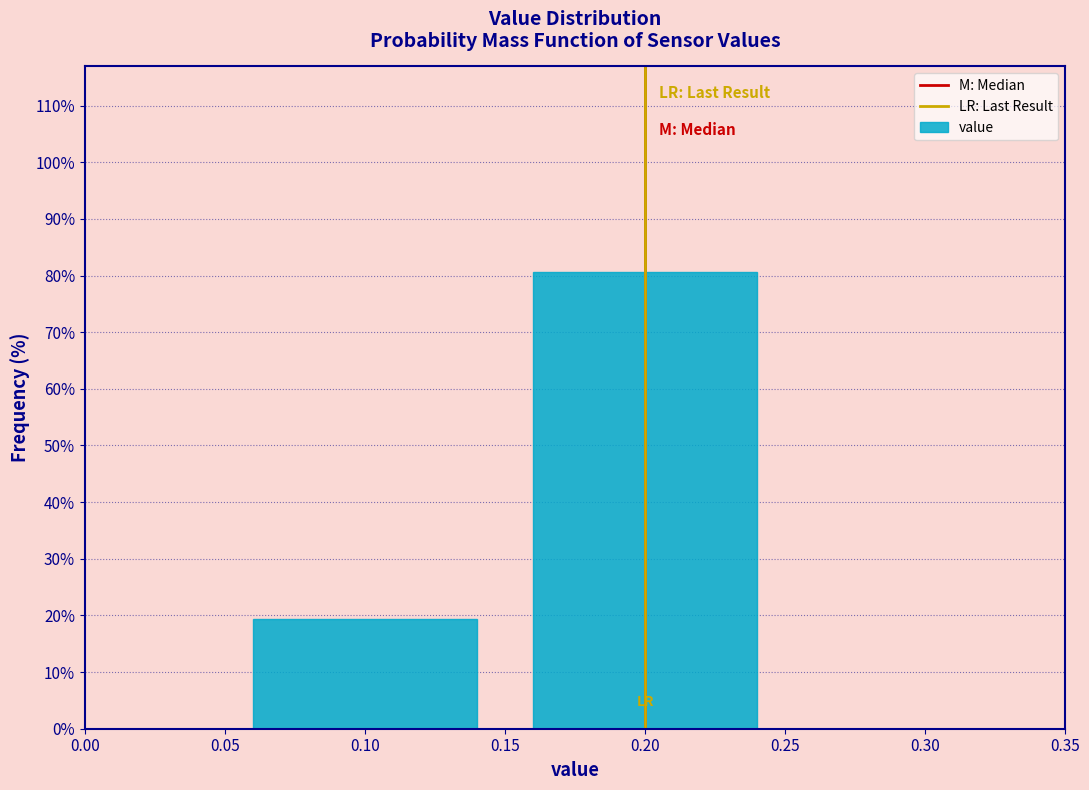

Reading left to right, transcribe this chart: for each bar, give the range it covers on the x-axis and its height. The values are not printed on the chart, so give them approximately, as read against the axis.

0.05 to 0.15: 19
0.15 to 0.25: 81